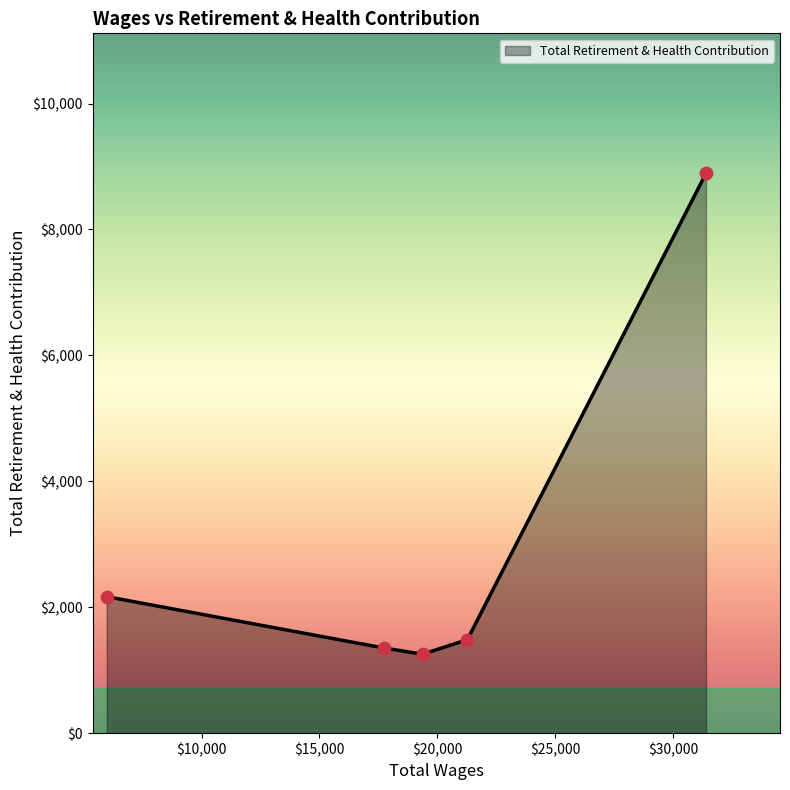

What is the maximum value shown in the chart?

8892